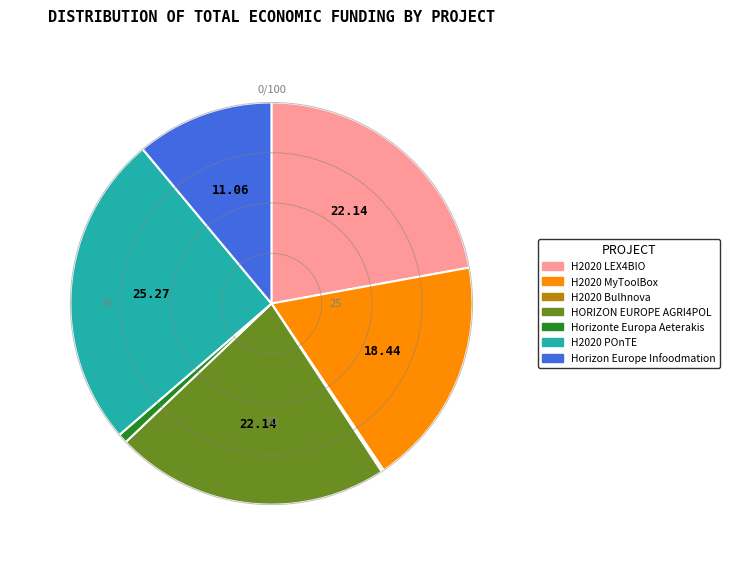

Do Horizonte Europa Aeterakis and HORIZON EUROPE AGRI4POL together represent more than half of the pie?

No